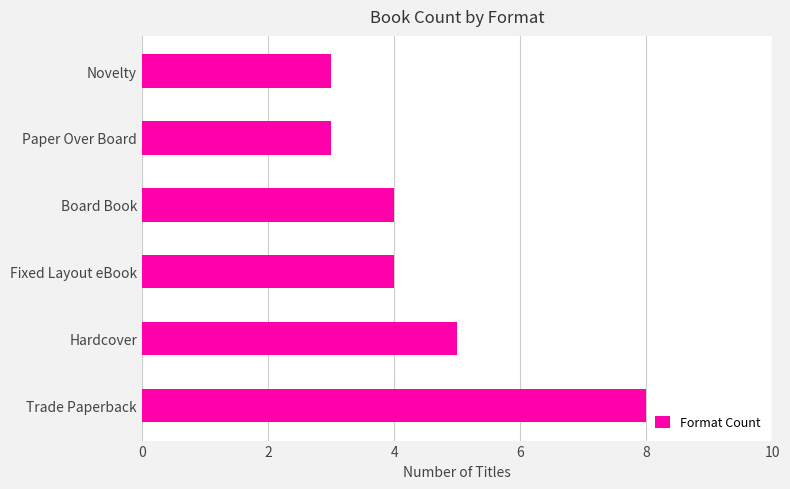

What is the sum of the values at Trade Paperback and Board Book?

12